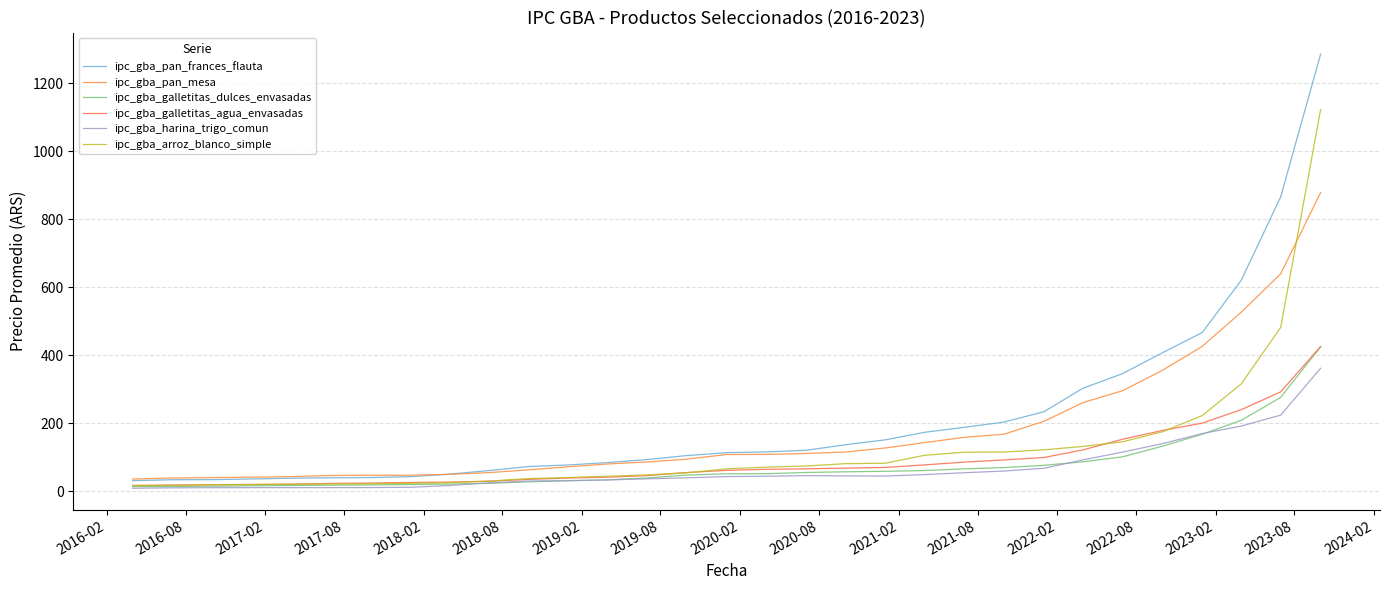

What is the value of the ipc_gba_galletitas_agua_envasadas point at the 20th from the left?

69.9